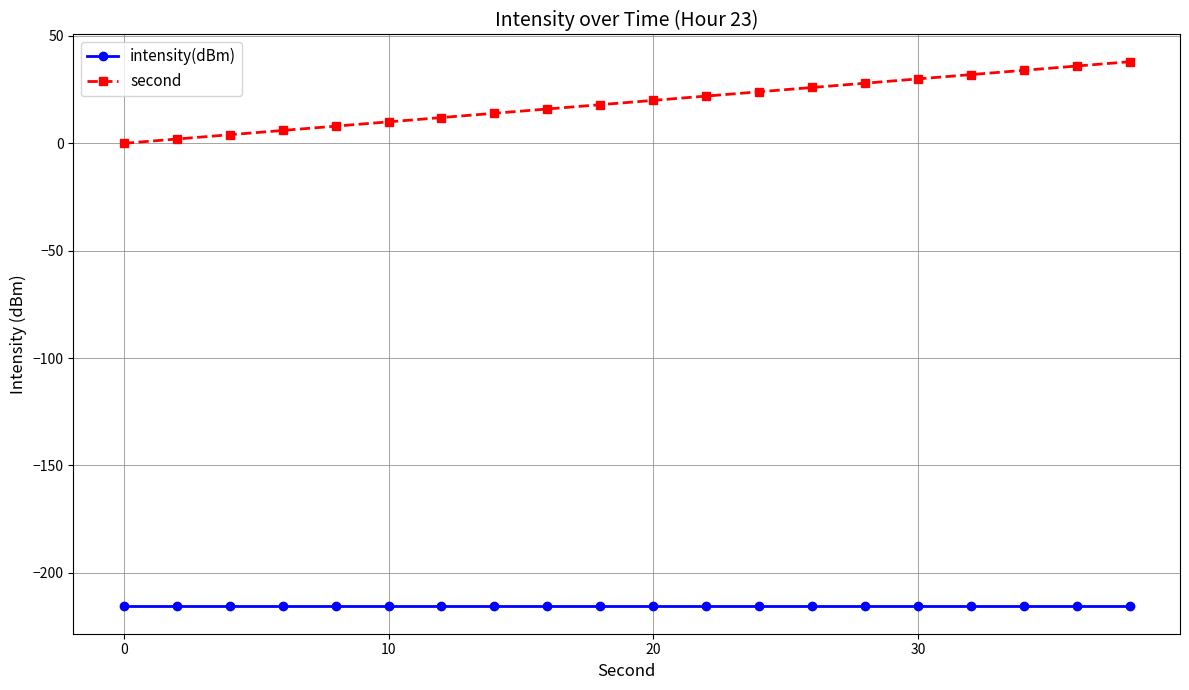

Which series has the widest spread of values?

second